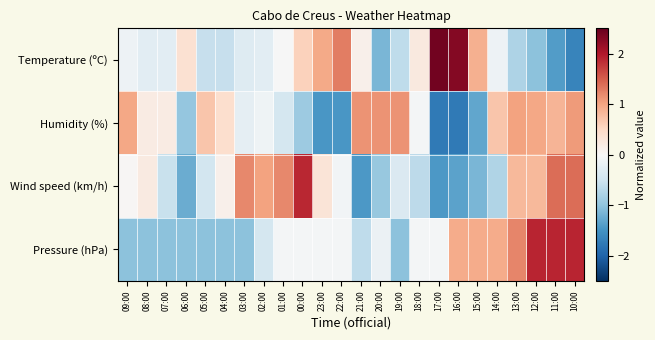

What is the greatest value displayed?

2.4